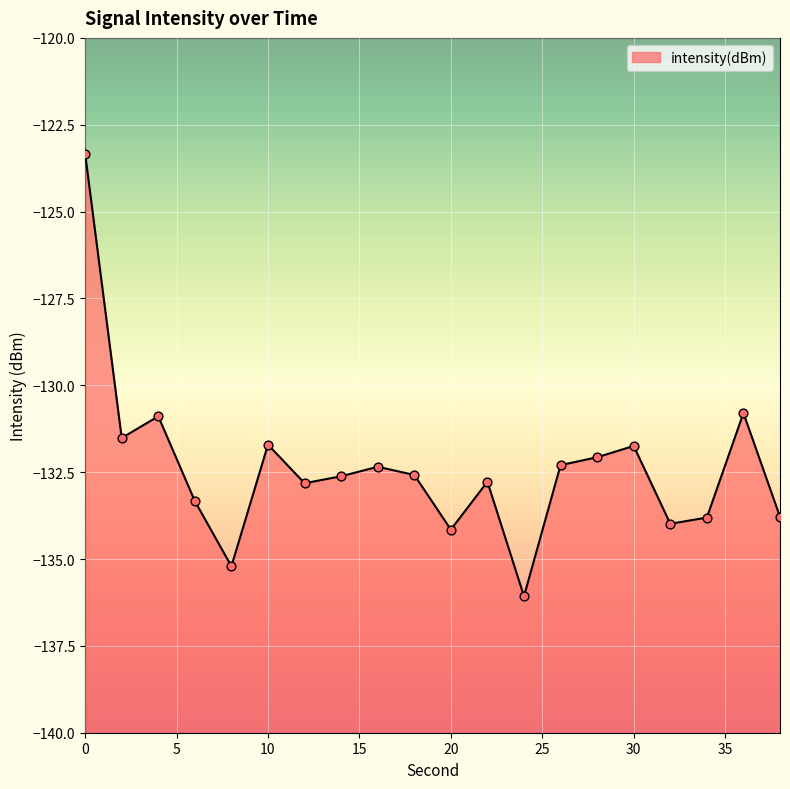

Which has a higher value, 24 or 12?

12